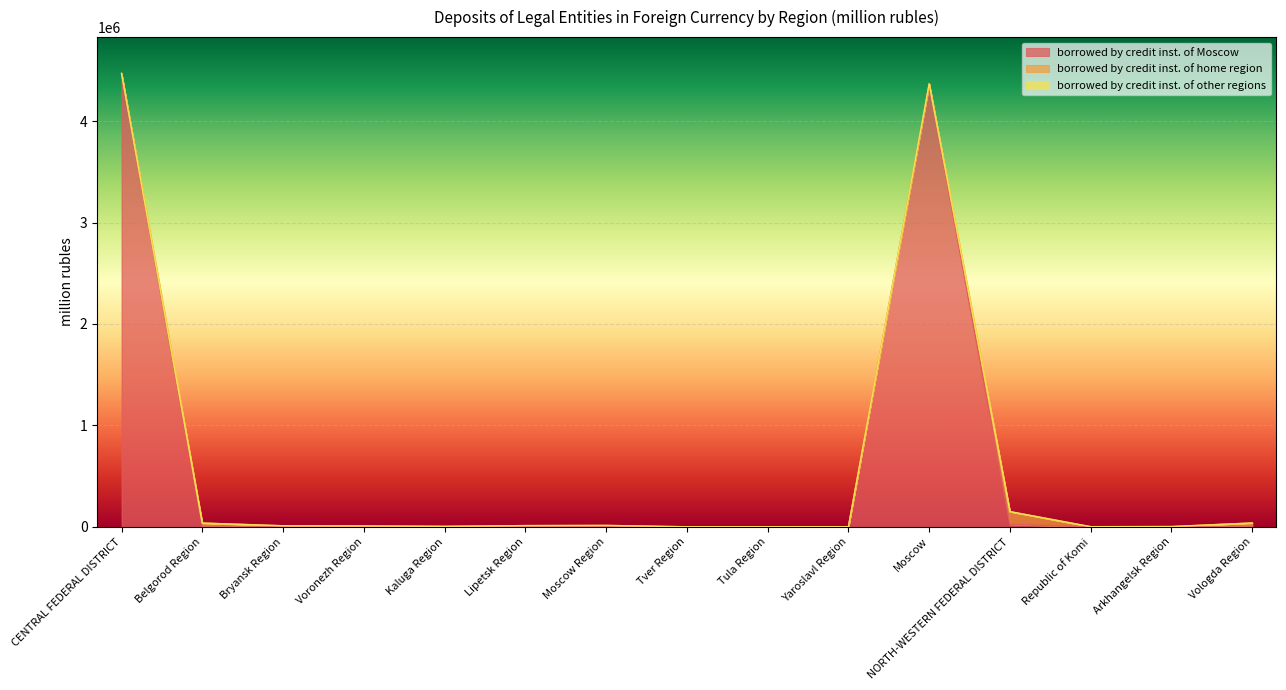

Is the value of borrowed by credit inst. of Moscow at Moscow greater than the value of borrowed by credit inst. of home region at Kaluga Region?

Yes